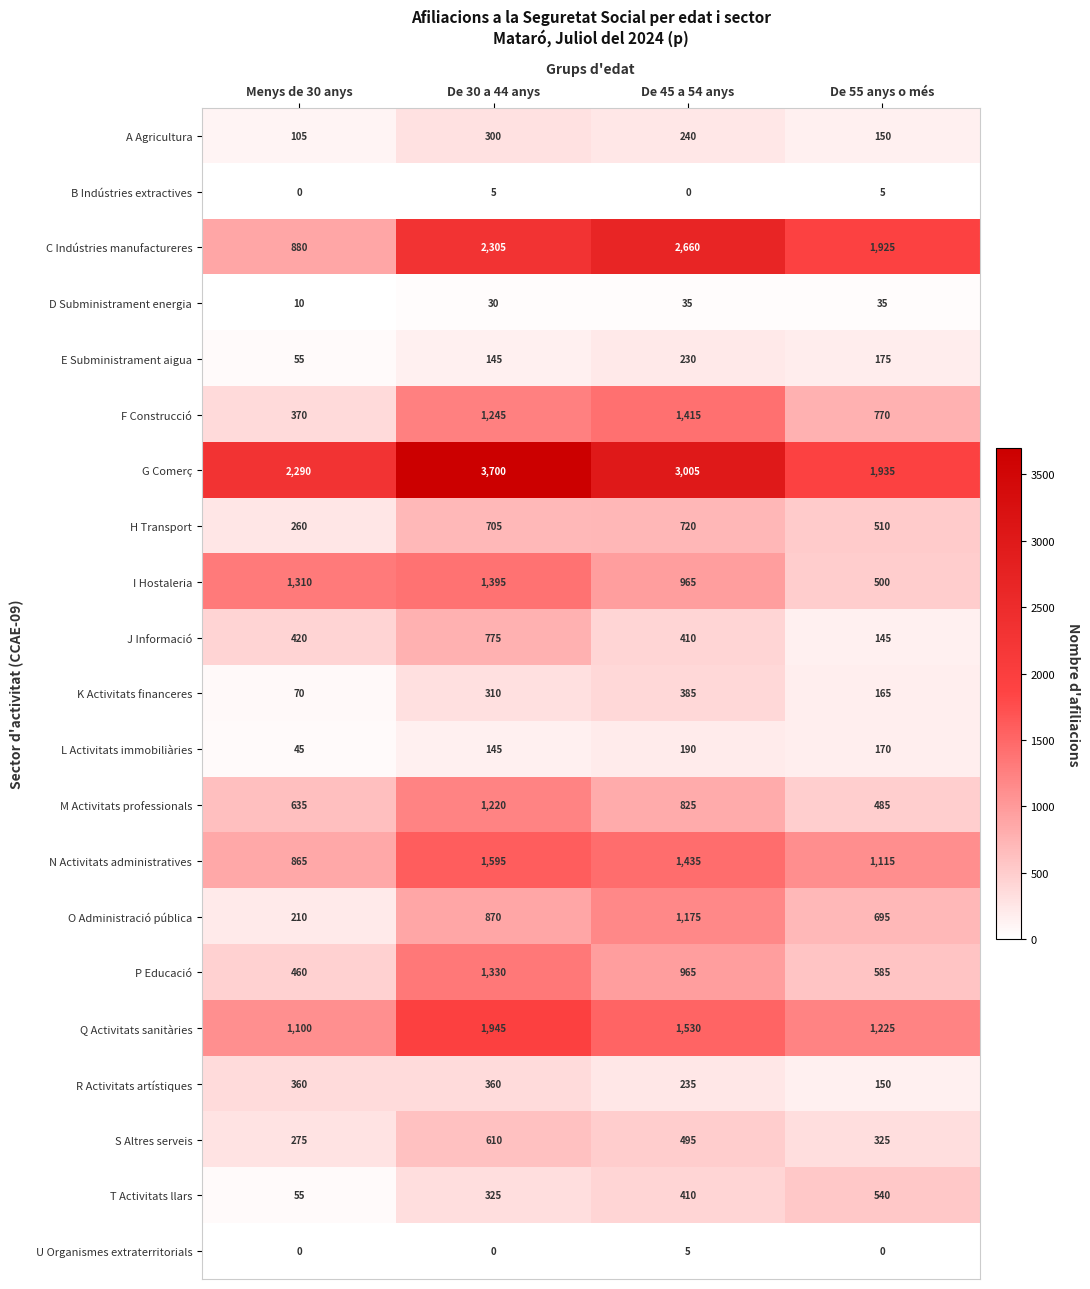

What is the average value of the S Altres serveis series?

426